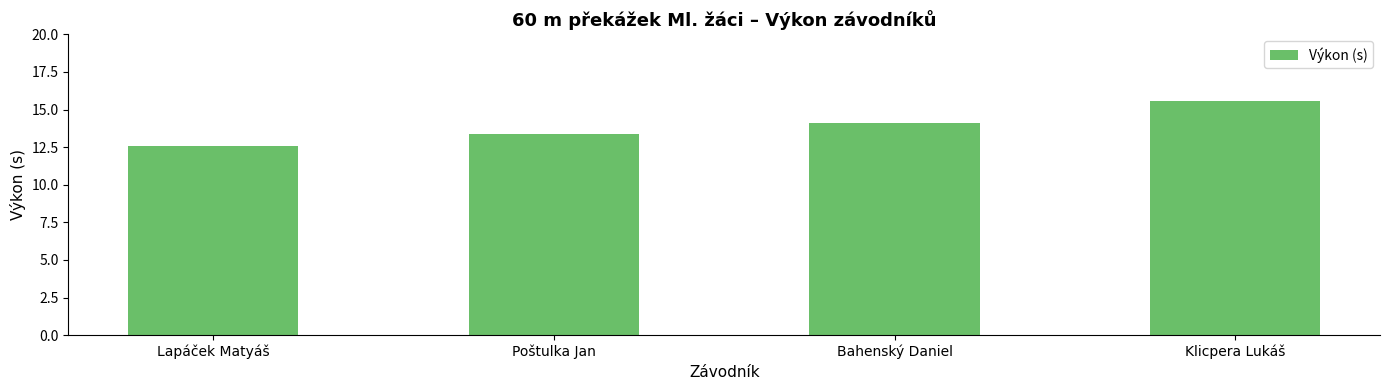

How many series are shown in this chart?

1